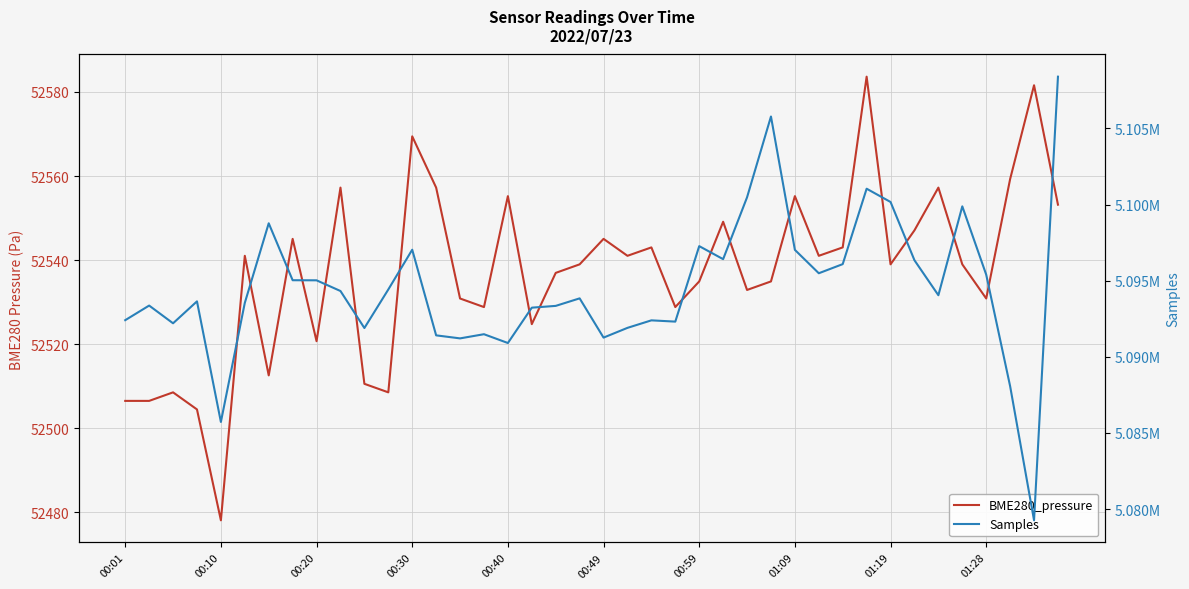

How many categories are shown in the chart?

40